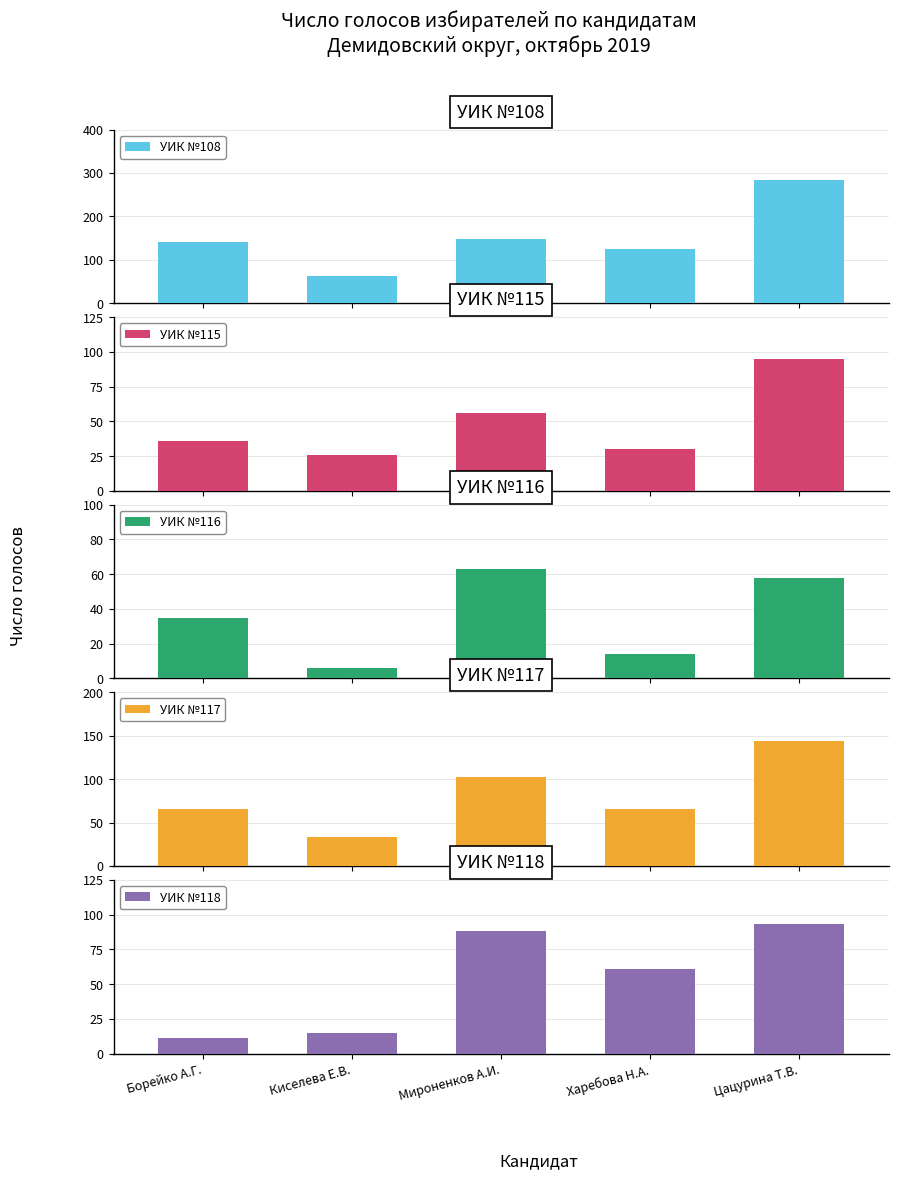

At which category does the chart reach its peak across all series?

Цацурина Т.В.